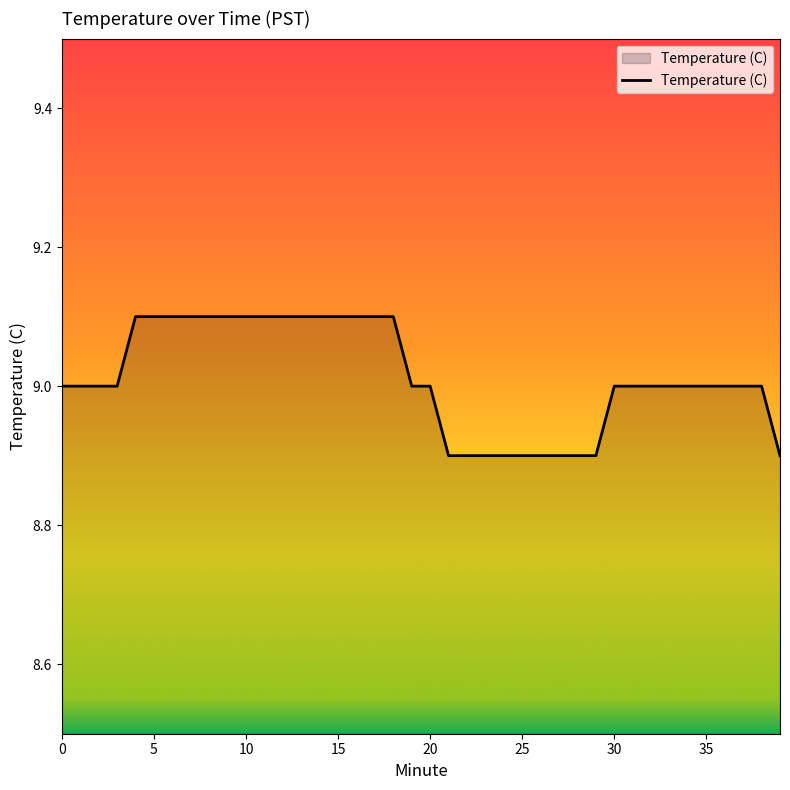

Reading left to right, list all the values displayed in this chart.

9.0	9.0	9.0	9.0	9.1	9.1	9.1	9.1	9.1	9.1	9.1	9.1	9.1	9.1	9.1	9.1	9.1	9.1	9.1	9.0	9.0	8.9	8.9	8.9	8.9	8.9	8.9	8.9	8.9	8.9	9.0	9.0	9.0	9.0	9.0	9.0	9.0	9.0	9.0	8.9